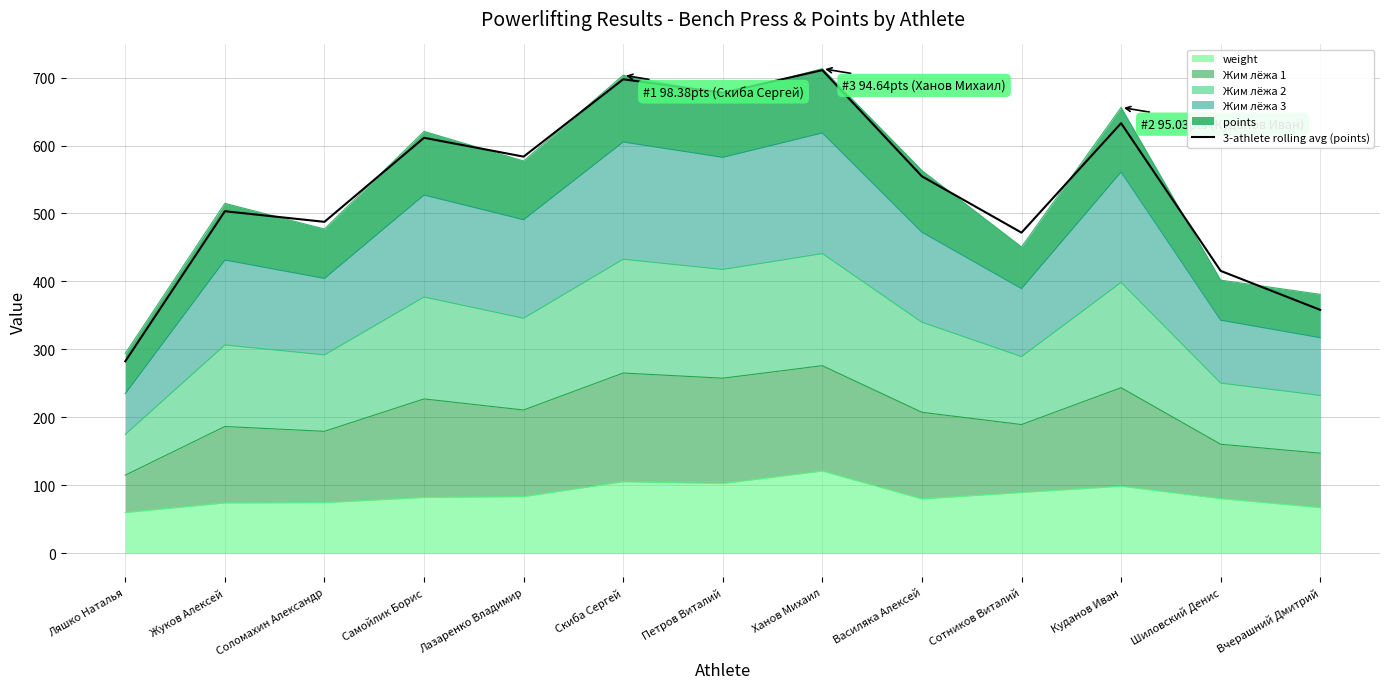

Does the chart display data point markers on the line(s)?

No